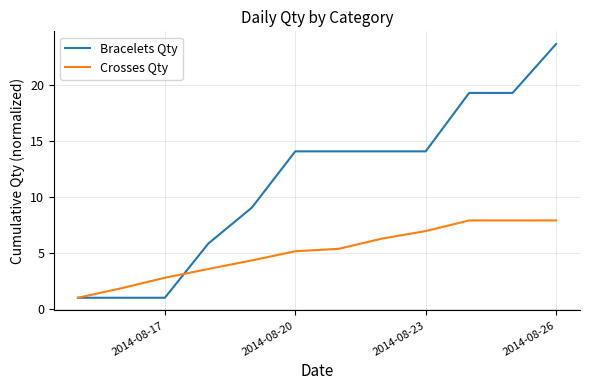

Which series has the largest total across all categories?

Bracelets Qty